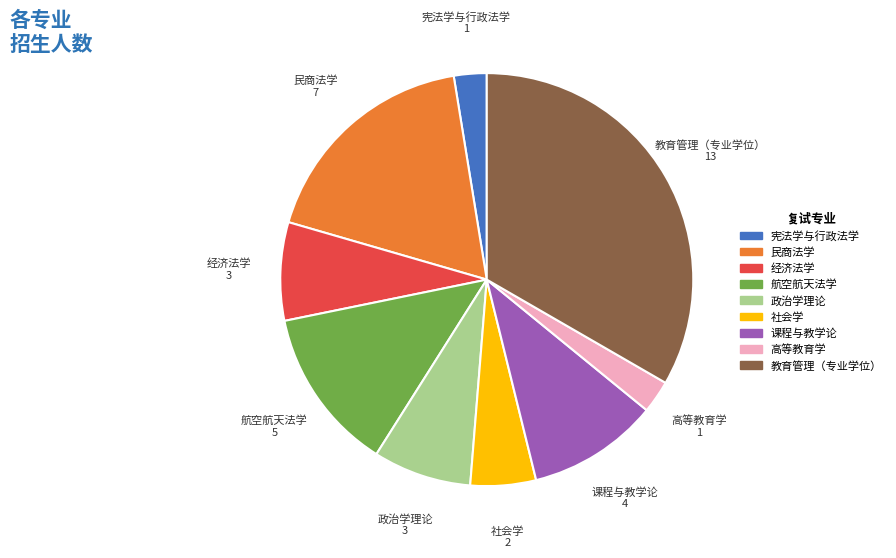

Combined, do 宪法学与行政法学 and 课程与教学论 account for over 50%?

No